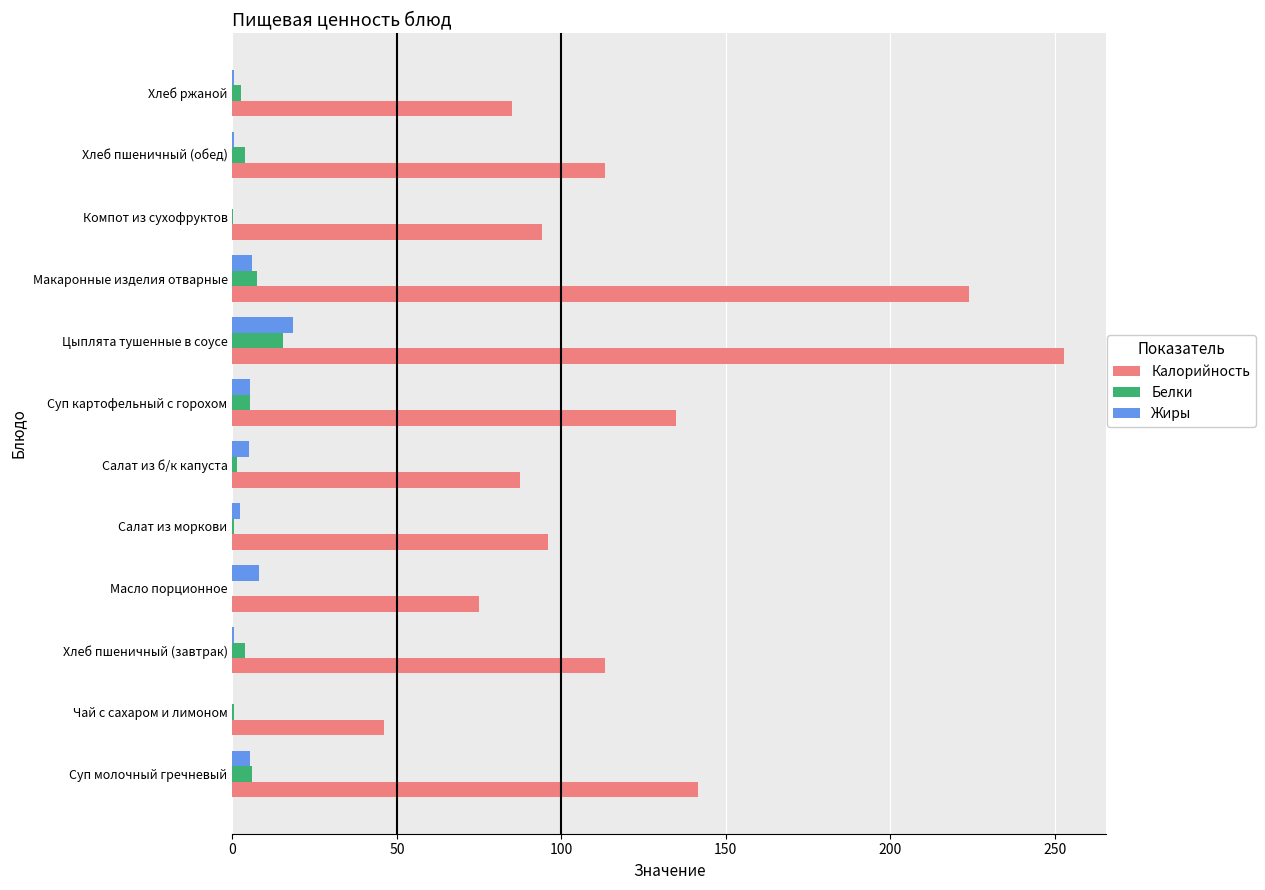

What is the sum of all Жиры values?

52.3